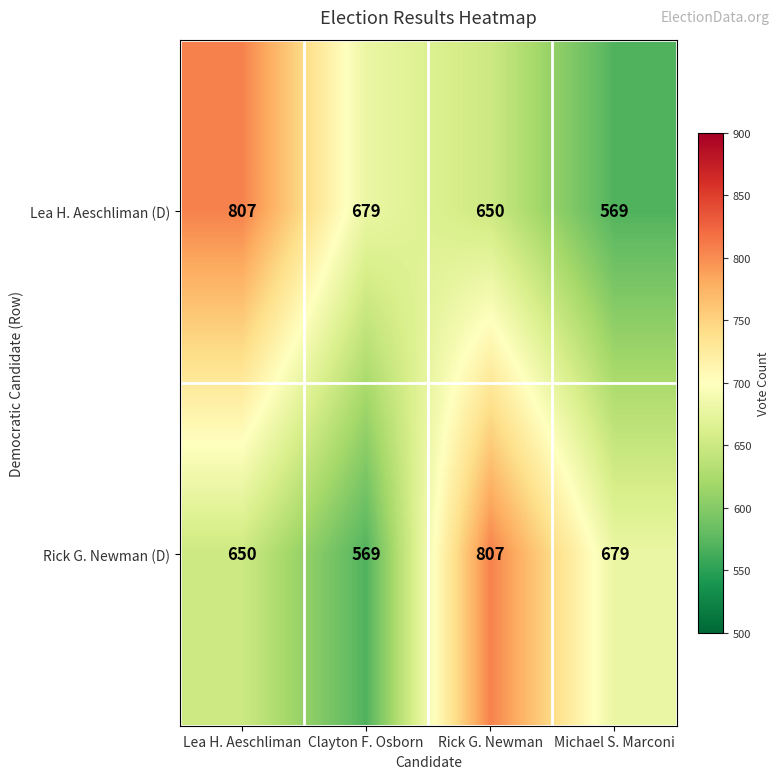

Rank the categories by Rick G. Newman (D) value from highest to lowest.

Rick G. Newman, Michael S. Marconi, Lea H. Aeschliman, Clayton F. Osborn